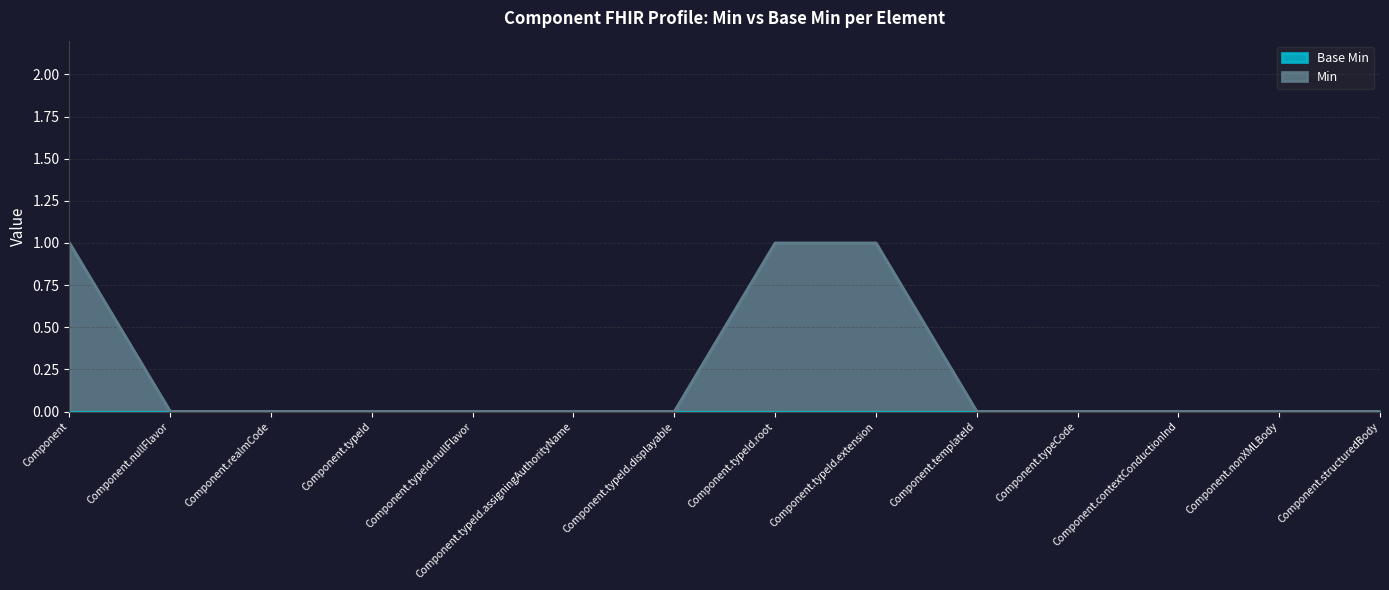

True or false: the data shows 0 at Component.templateId.

True